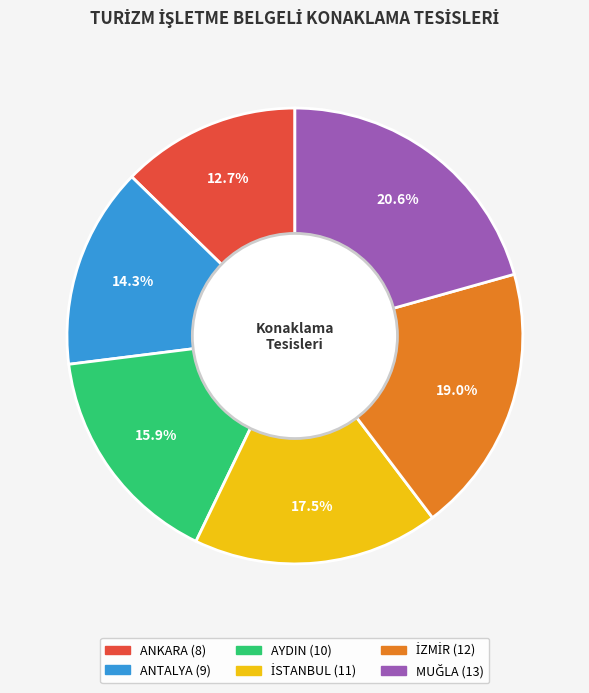

Do ANTALYA and ANKARA together represent more than half of the pie?

No